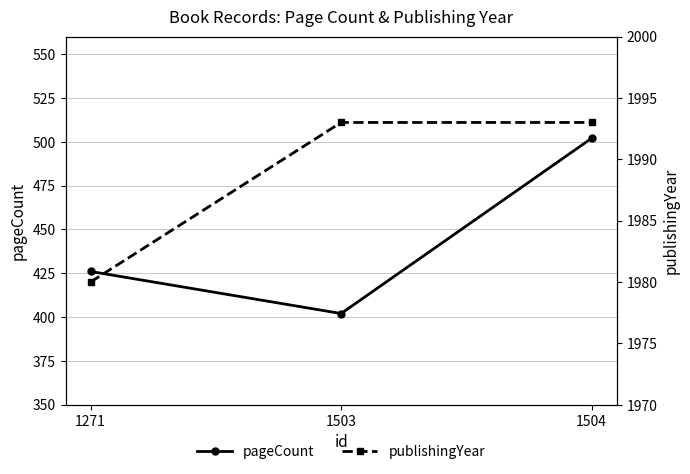

What is the spread (max minus min) of values at 1504?

1491